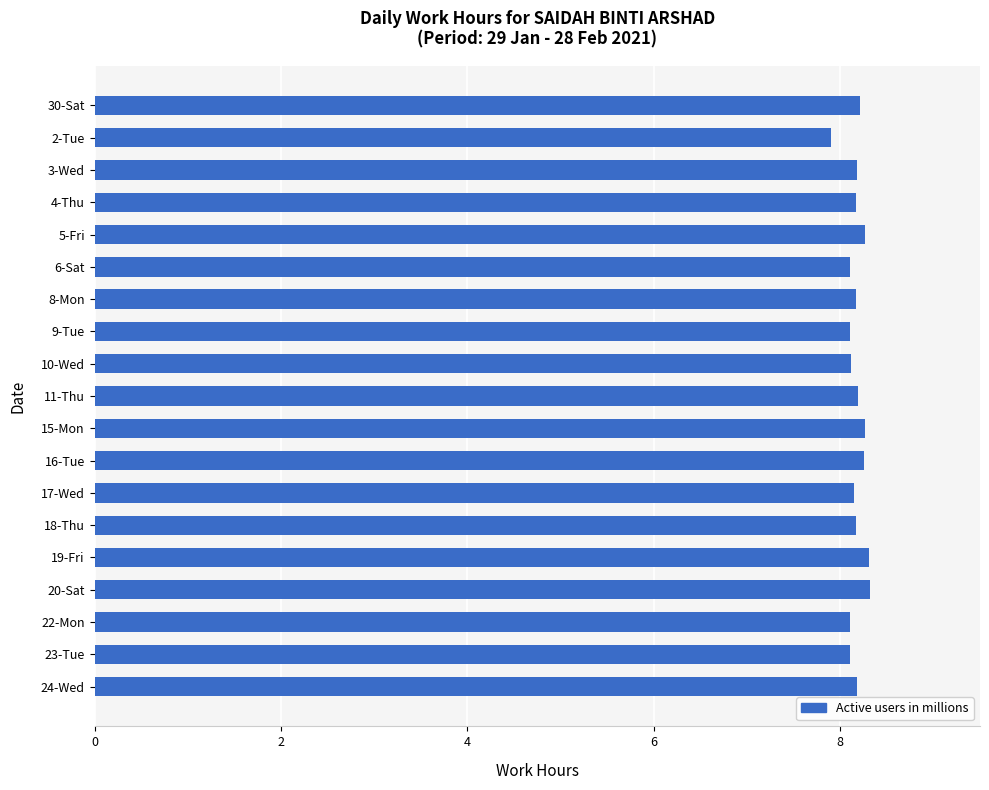

Read the value at 2-Tue.

7.9